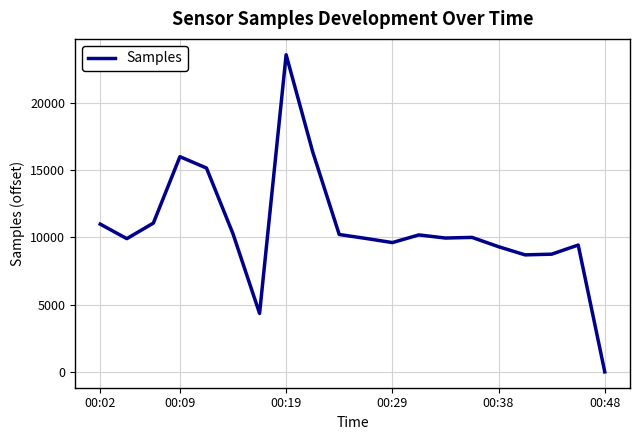

How many lines are shown in the chart?

1